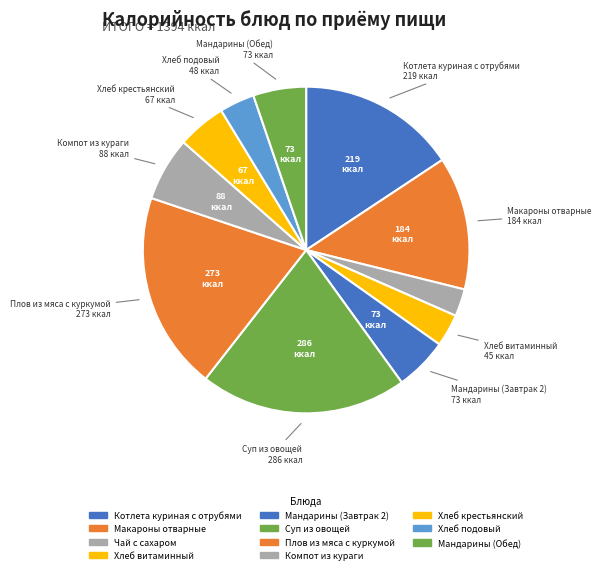

How many segments does this pie chart have?

11